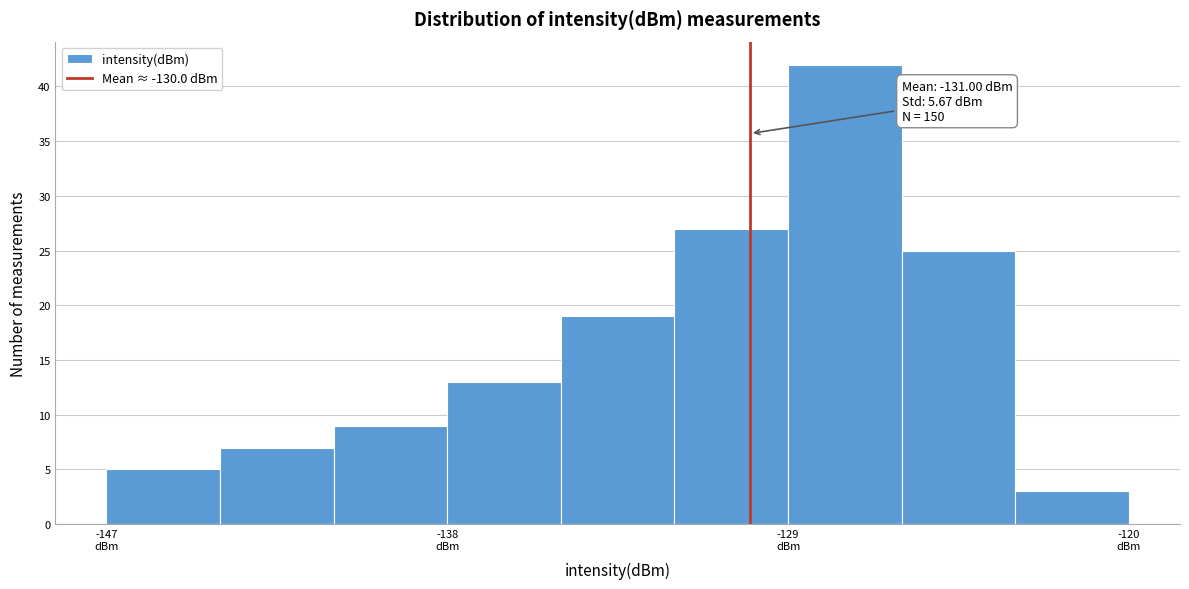

Read against the x-axis, roughly where is the centre of the tallest bar?

-127